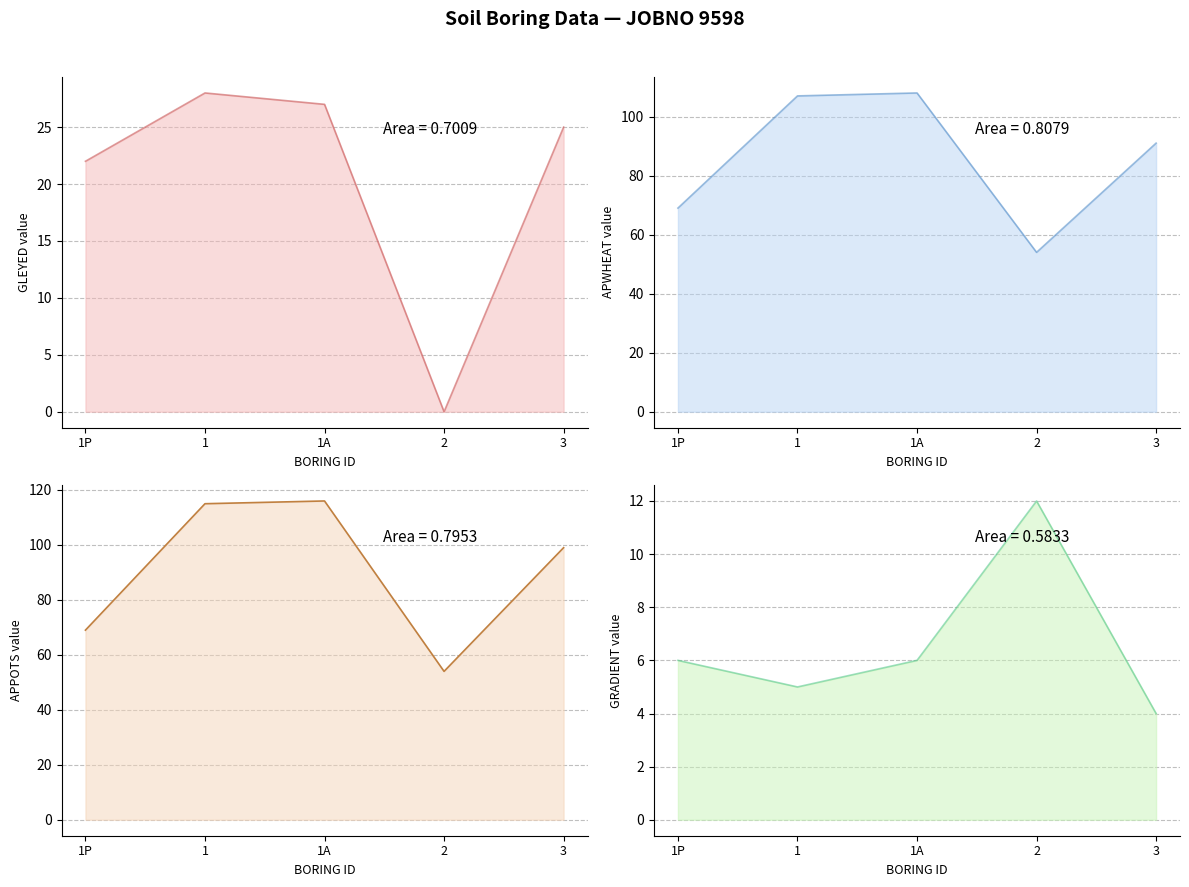

What is the label of the 1st point from the left?

1P